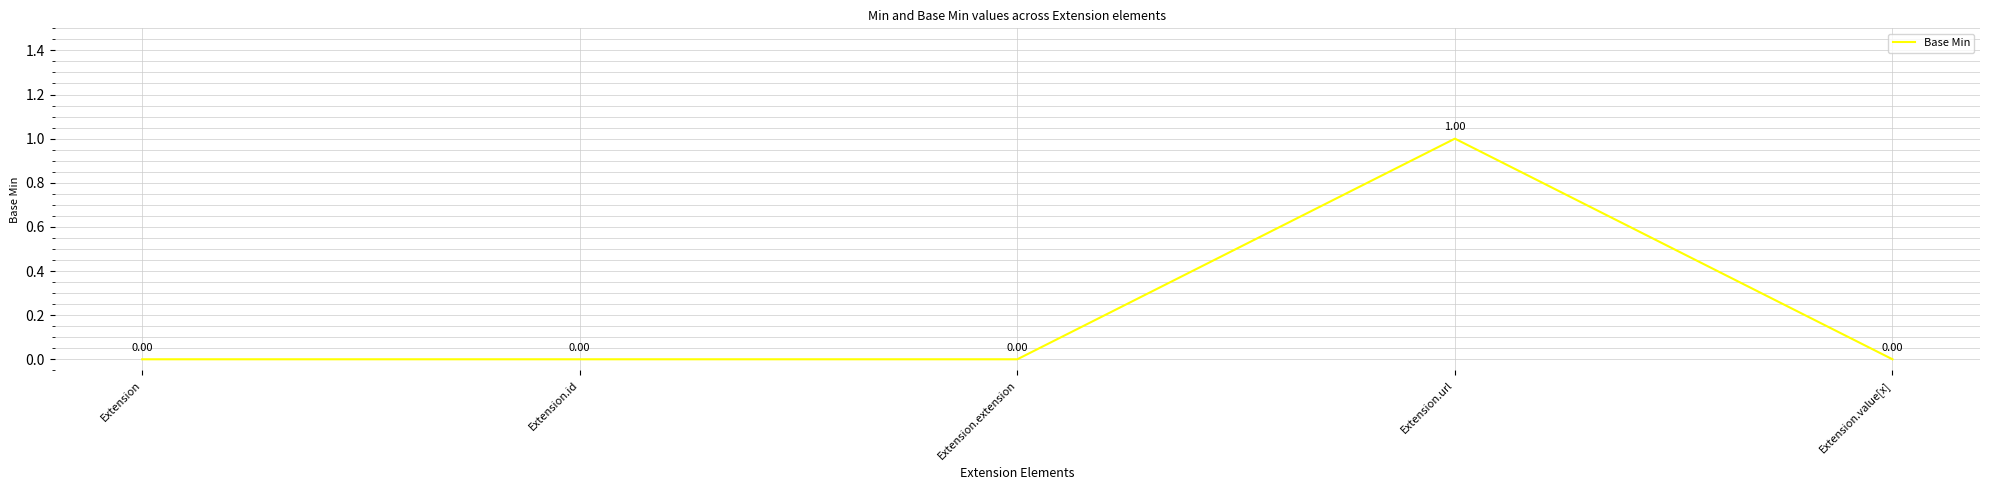

Count the values in the range 0 to 1.

5